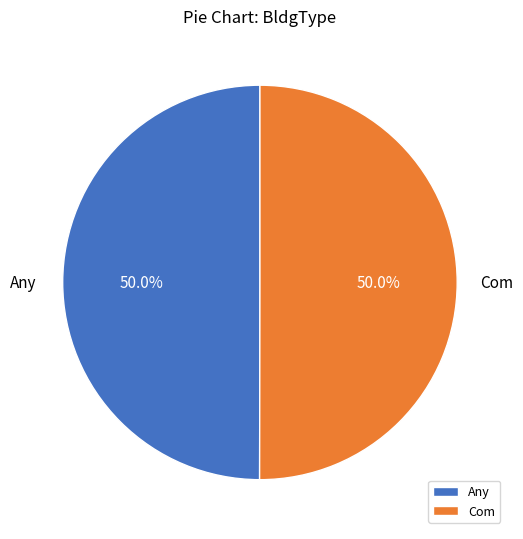

What percentage is NOT represented by Any?

50.0%